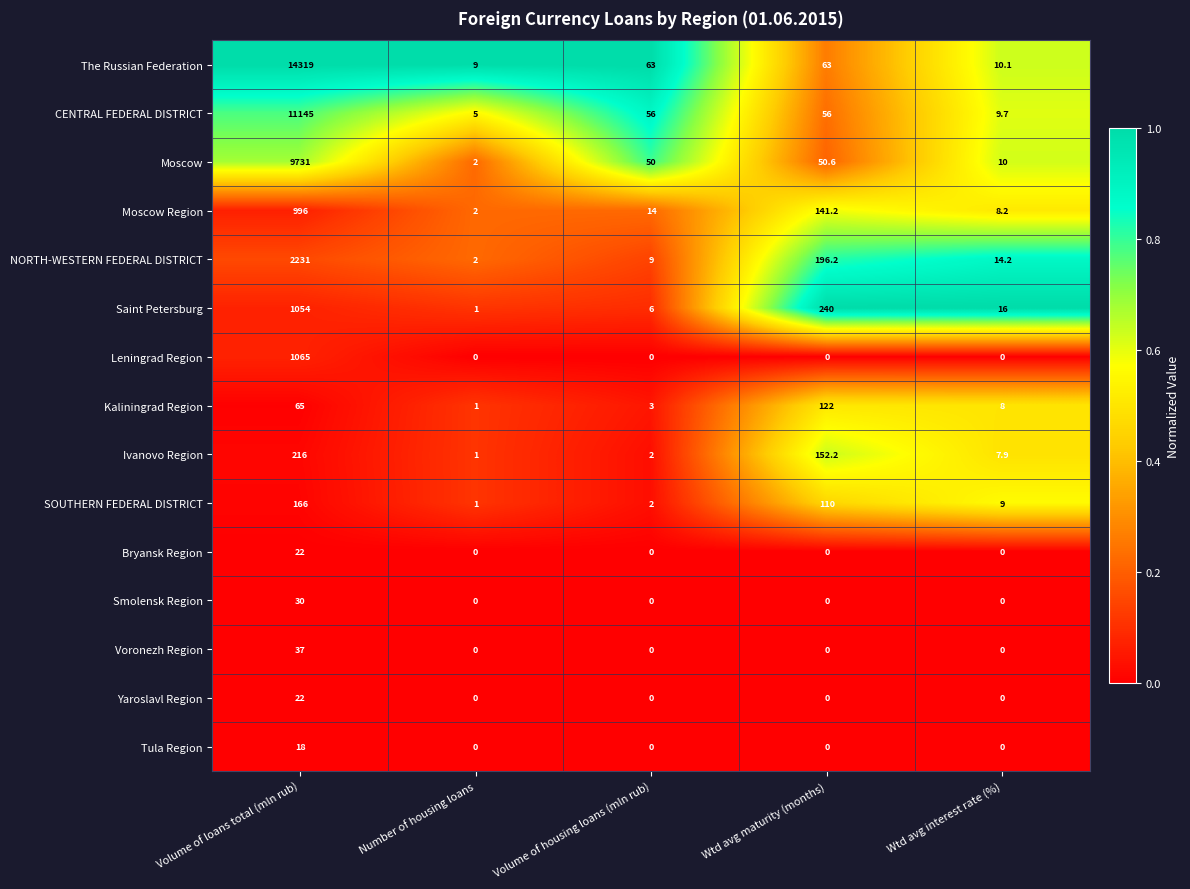

What is the difference between the maximum and second lowest values in the Kaliningrad Region series?

119.0